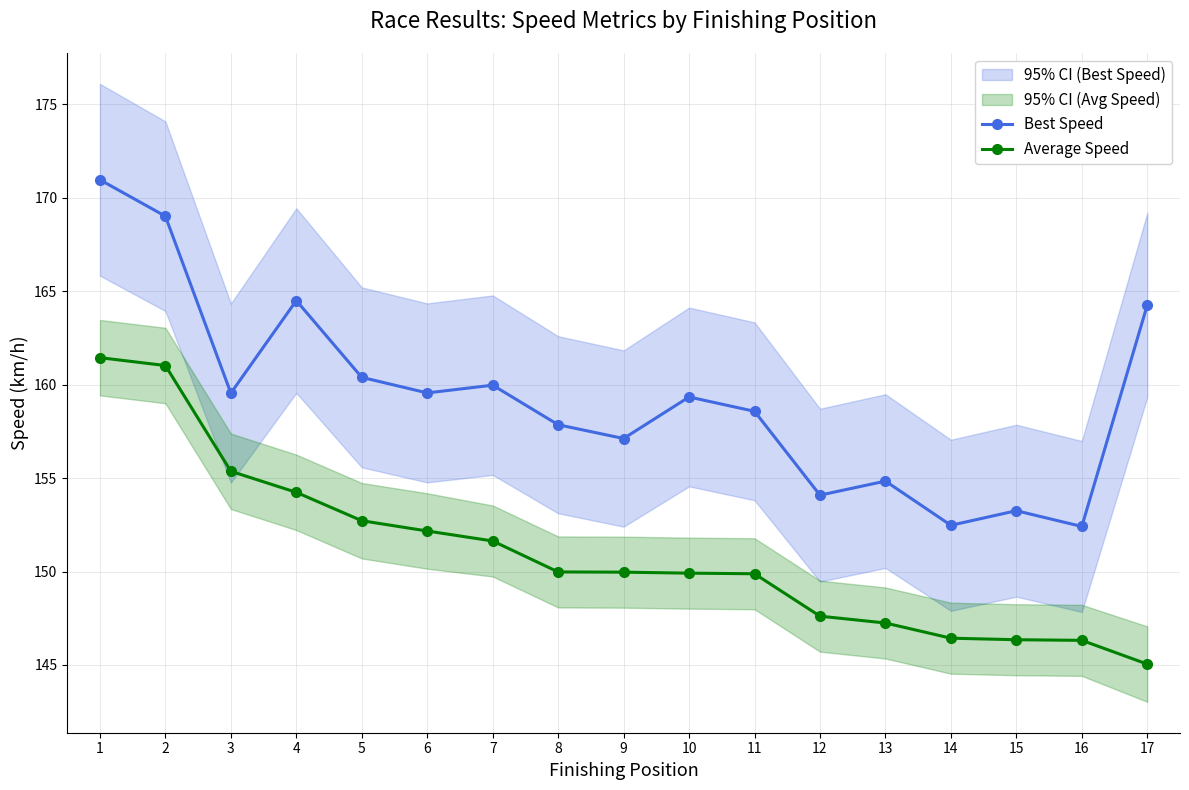

List the series in order of their peak value, highest first.

Best Speed, Average Speed